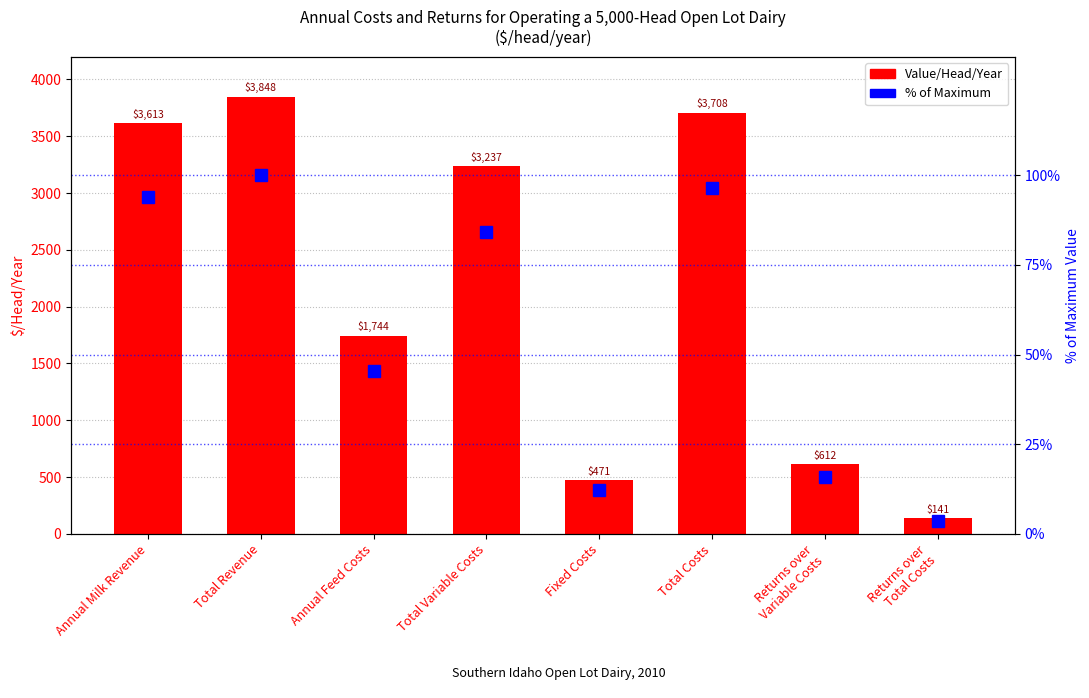

List the series in order of their overall mean, highest first.

Value/Head/Year, % of maximum